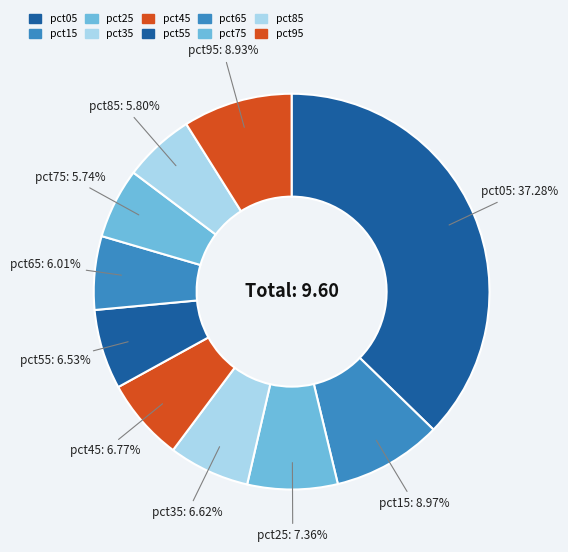

How many segments does this pie chart have?

10